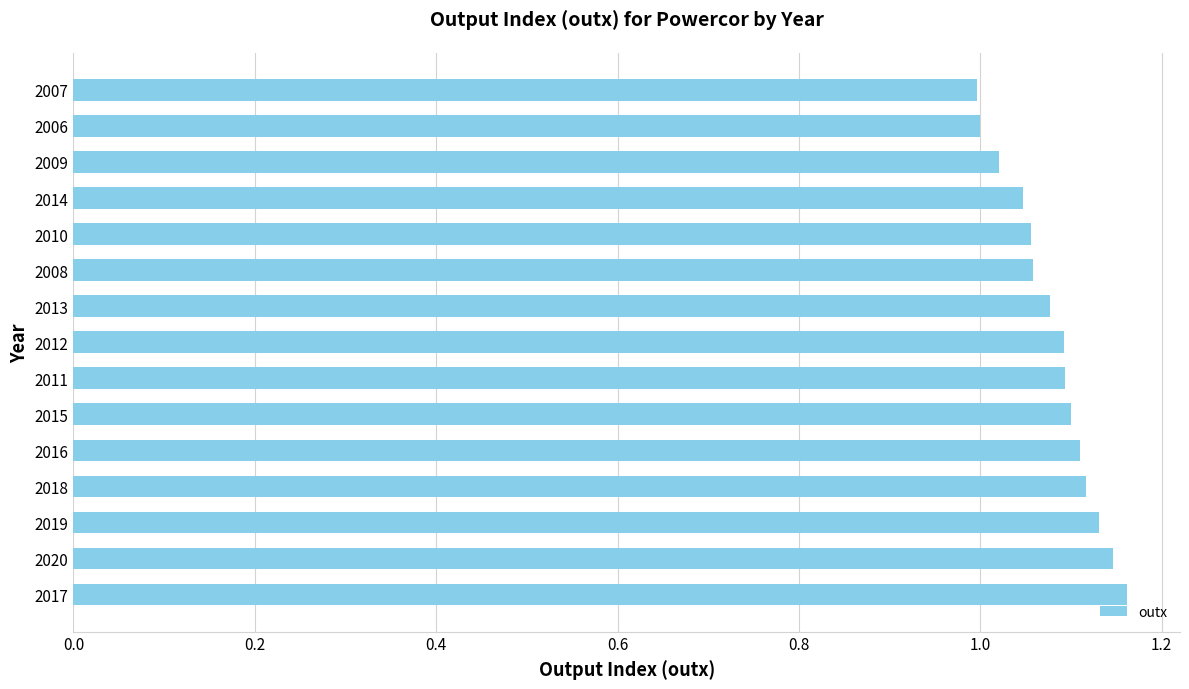

What is the ratio of the value at 2007 to the value at 2008?

0.9